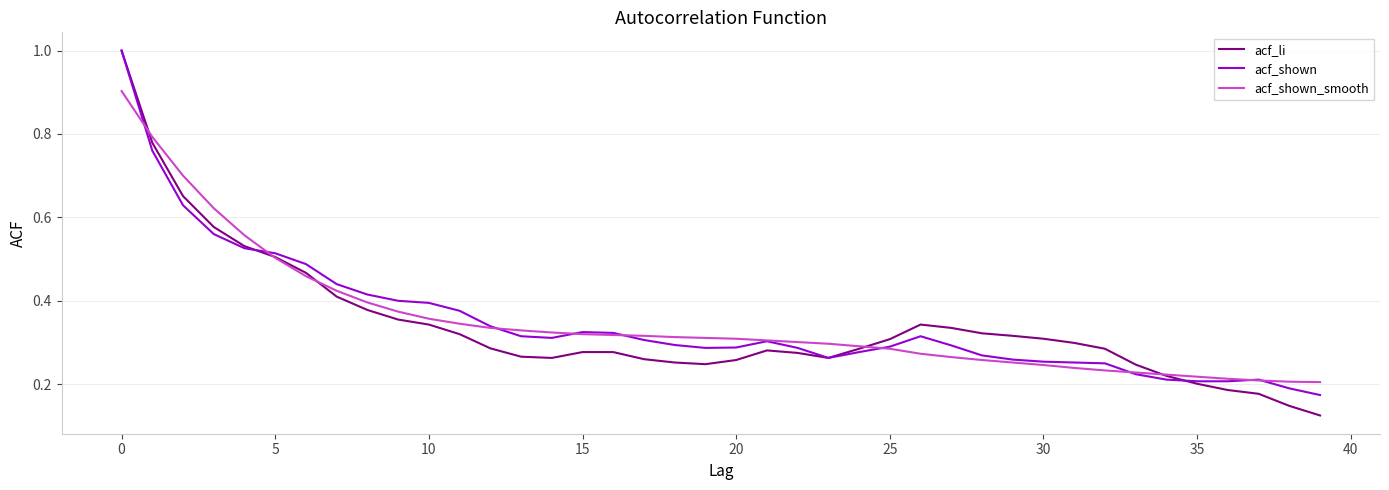

Which series has the widest spread of values?

acf_li